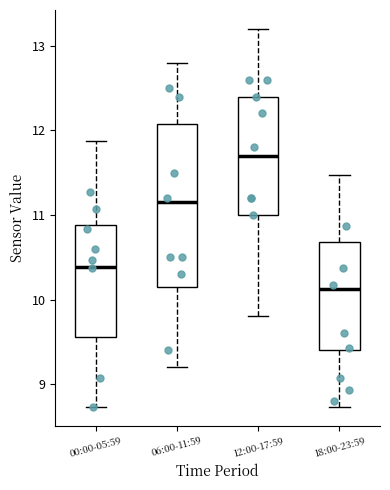

Reading left to right, transcribe this box plot: for each box, give where its median line is, the range the box spans, and where its two whiskers end, as read against the y-axis. The values are not printed on the chart, so give them approximately, as read against the axis.

00:00-05:59: median 10.4, box 9.6 to 10.9, whiskers 8.7 to 11.9
06:00-11:59: median 11.2, box 10.2 to 12.1, whiskers 9.2 to 12.8
12:00-17:59: median 11.7, box 11.0 to 12.4, whiskers 9.8 to 13.2
18:00-23:59: median 10.1, box 9.4 to 10.7, whiskers 8.7 to 11.5